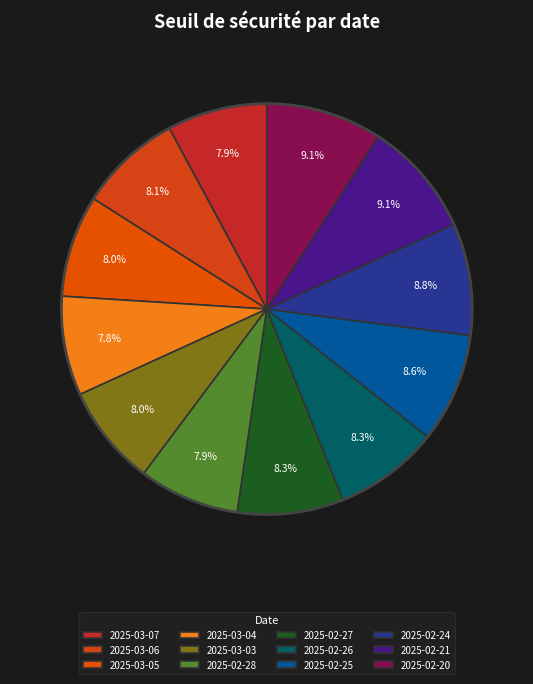

Is it true that 2025-02-26 is 1% of the pie?

False